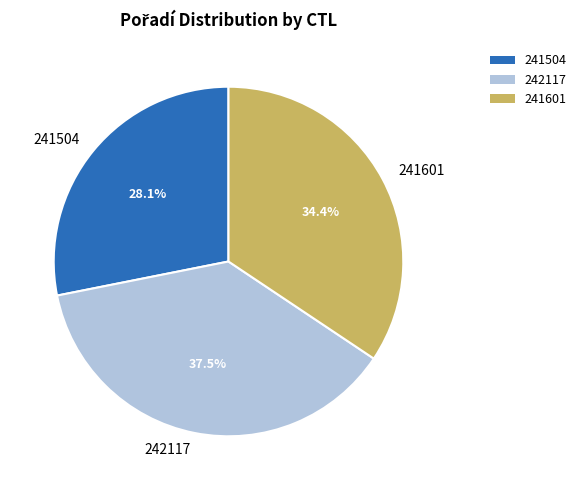

How many slices are in this pie chart?

3